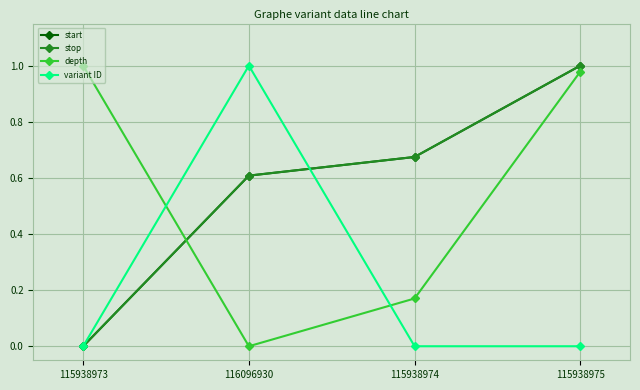

What is the label of the 3rd point from the right?

116096930